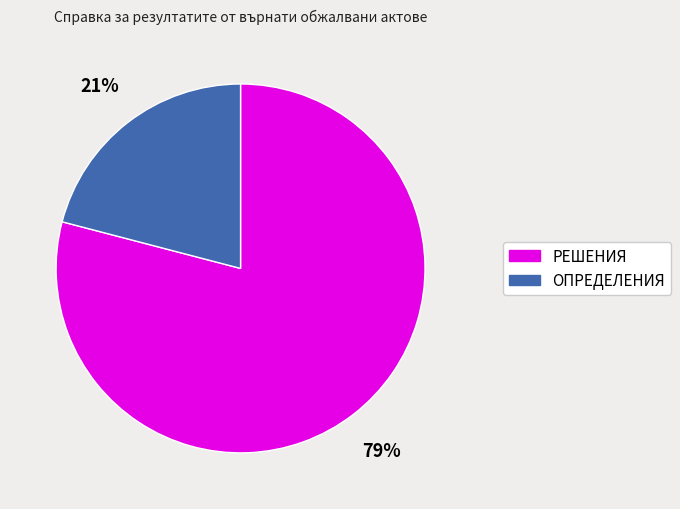

Rank the categories by value from highest to lowest.

РЕШЕНИЯ, ОПРЕДЕЛЕНИЯ